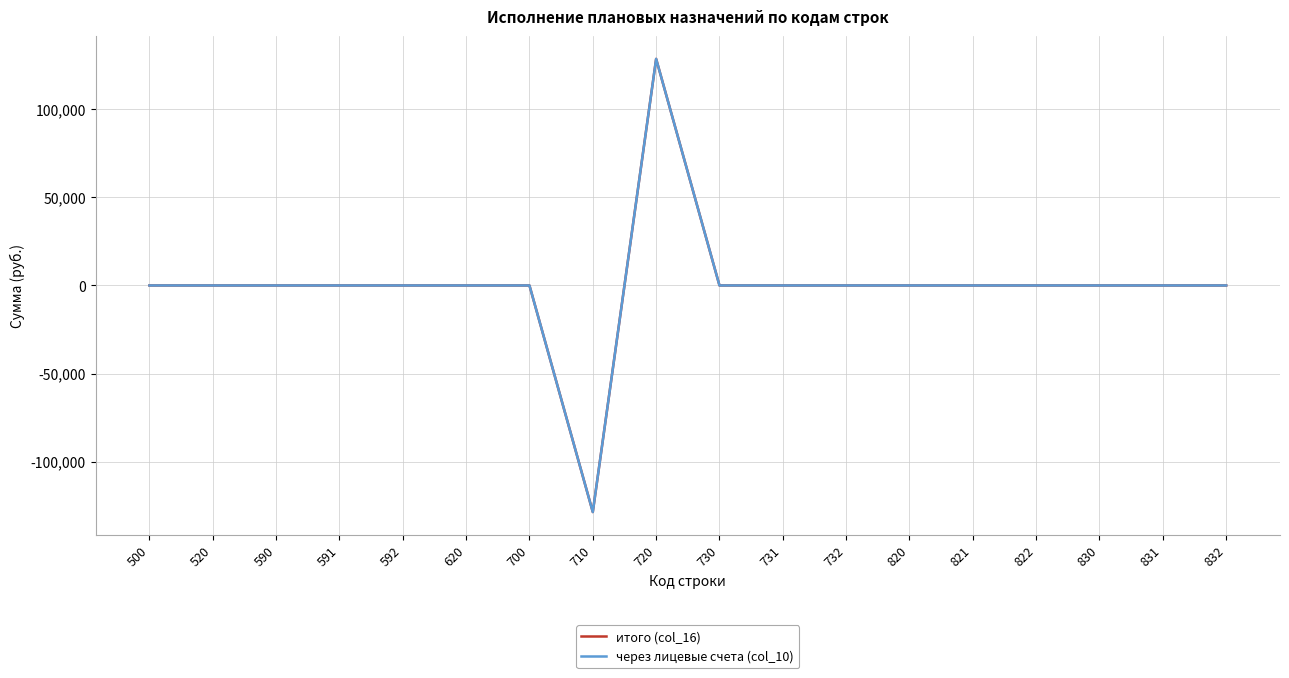

What are all the series names shown in the legend?

итого (col_16), через лицевые счета (col_10)